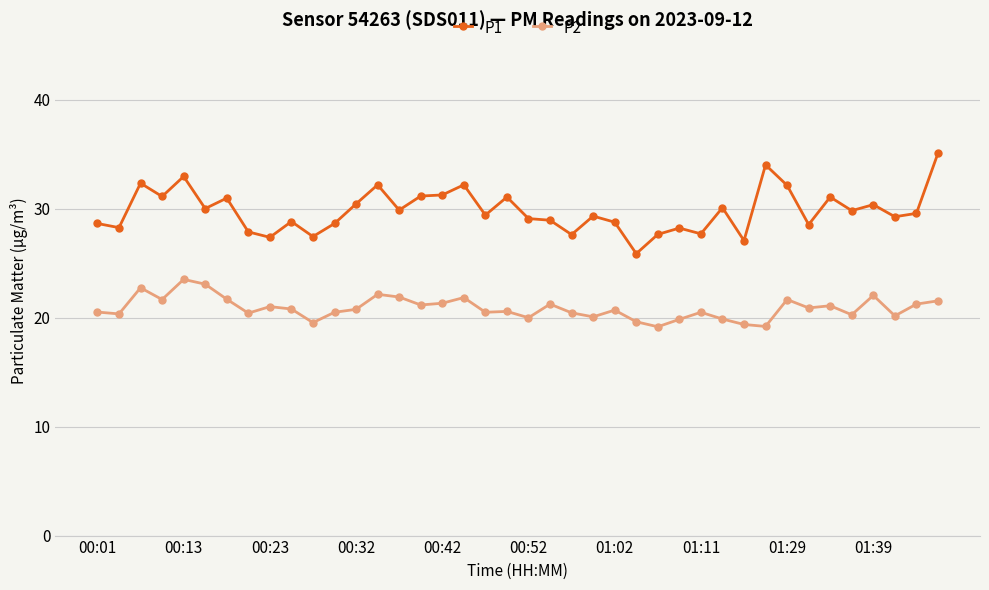

What is the value of the P1 point at the 25th from the left?

28.8